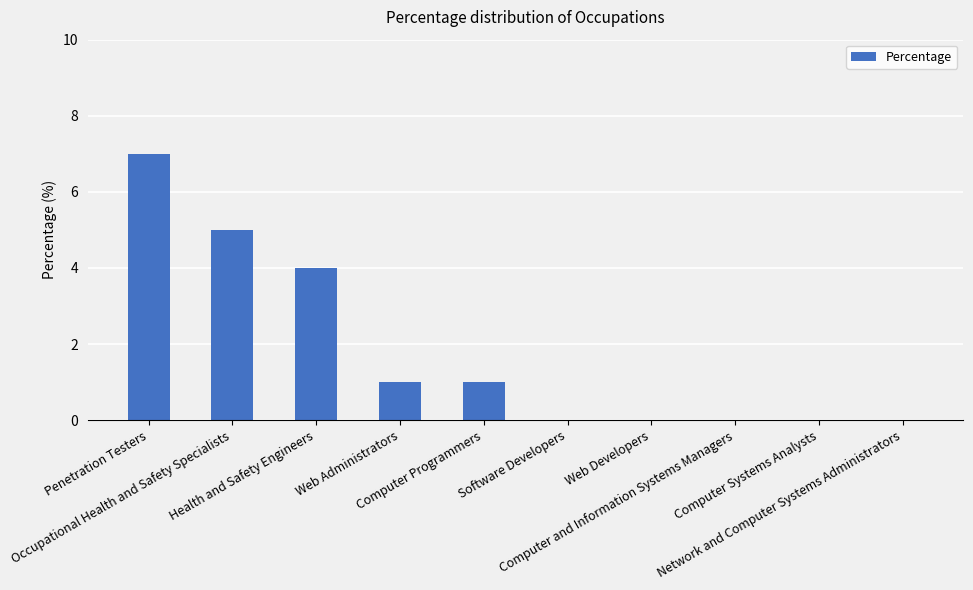

Are the bars horizontal?

No